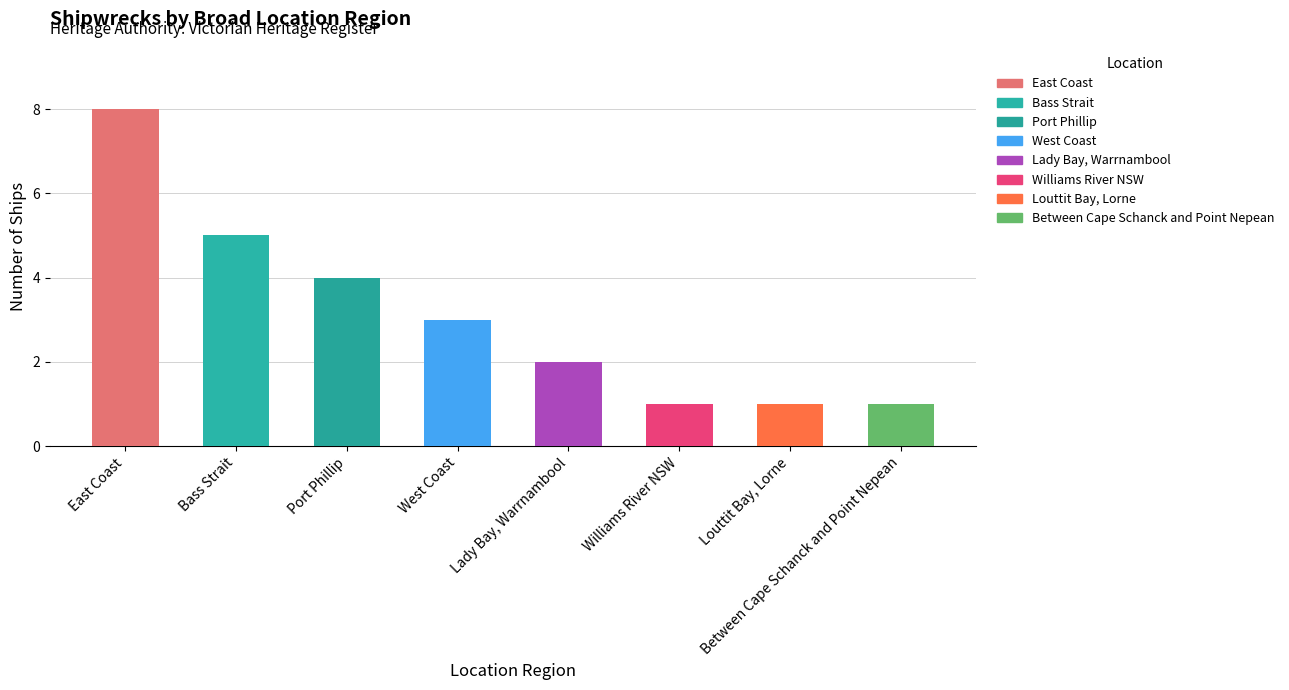

What is the greatest value displayed?

8